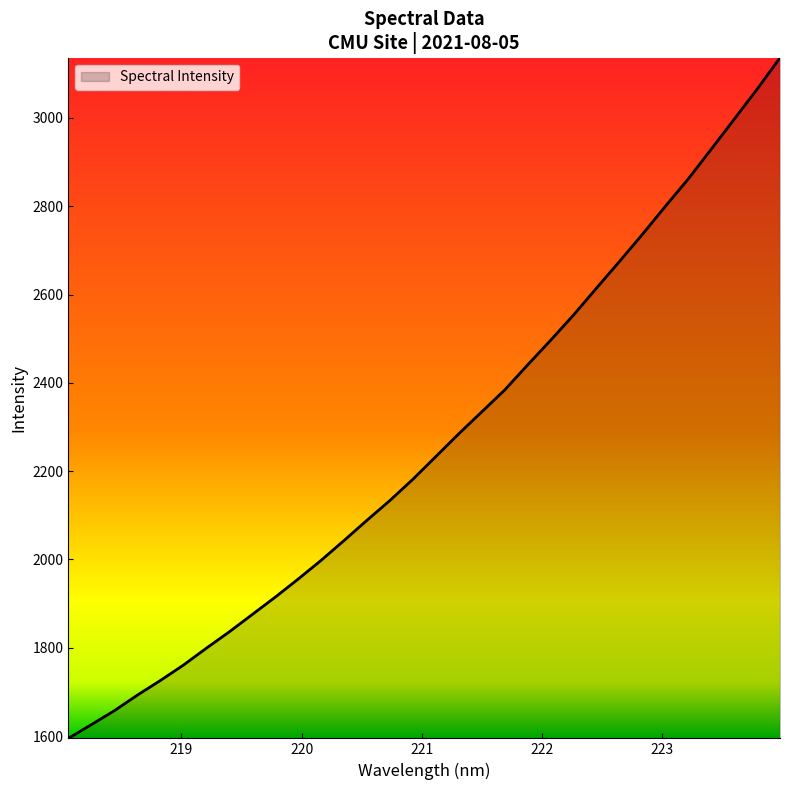

Reading right to left, what are all the values shown in this chart?

3136.3	3064.9	2996.9	2929.1	2861.9	2799.8	2736.3	2674.9	2614.6	2553.8	2496.4	2440.8	2383.9	2334.4	2284.8	2233.2	2181.7	2133.7	2088.9	2042.9	1998.0	1955.5	1914.5	1875.2	1835.9	1798.8	1760.5	1725.7	1692.6	1657.4	1625.8	1594.7